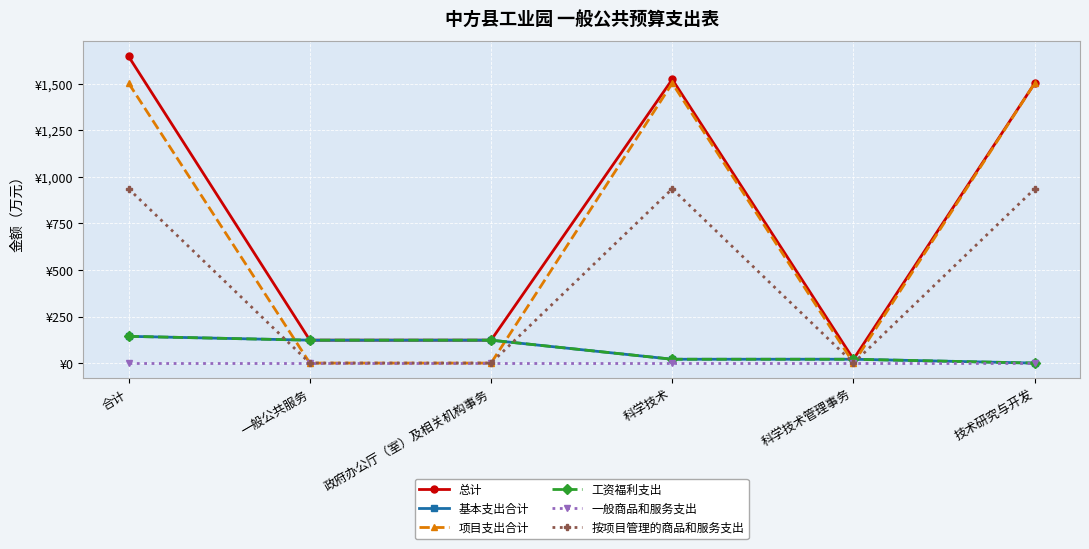

What is the value of the 按项目管理的商品和服务支出 point at the 4th from the left?

936.0